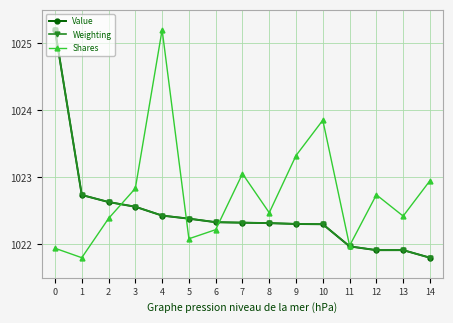

The value of Value at 3 is 1022.6. True or false?

True